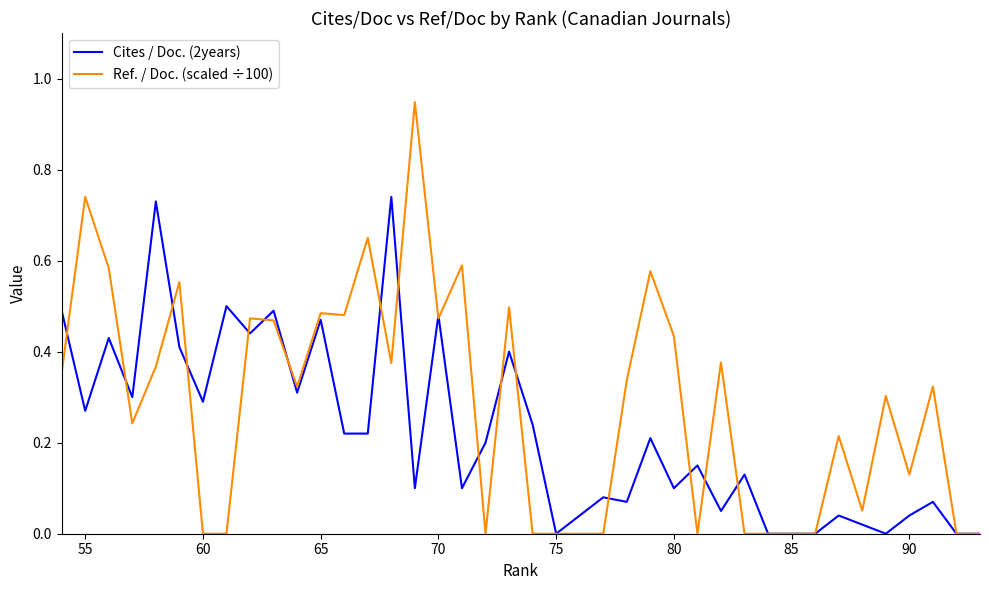

Which series has the largest total across all categories?

Ref. / Doc. (scaled ÷100)